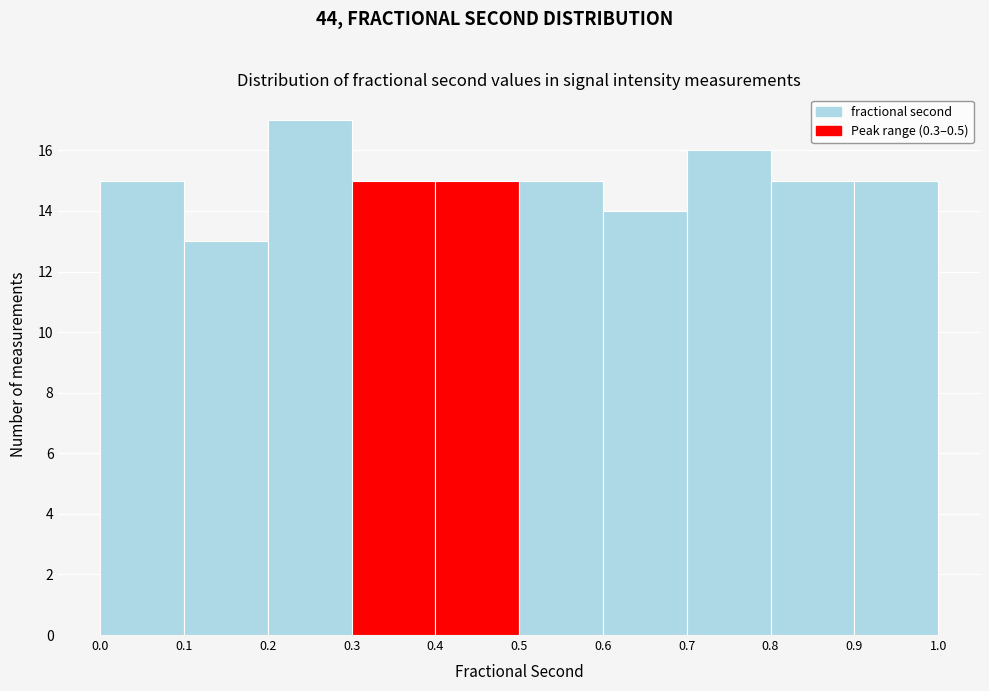

Reading left to right, transcribe this chart: for each bar, give the range it covers on the x-axis and its height. The values are not printed on the chart, so give them approximately, as read against the axis.

0.0 to 0.1: 15
0.1 to 0.2: 13
0.2 to 0.3: 17
0.3 to 0.4: 15
0.4 to 0.5: 15
0.5 to 0.6: 15
0.6 to 0.7: 14
0.7 to 0.8: 16
0.8 to 0.9: 15
0.9 to 1.0: 15